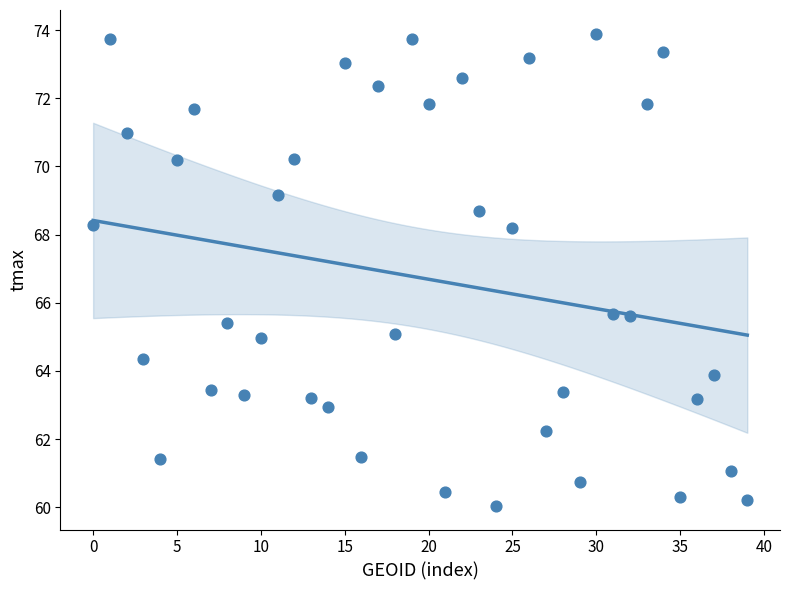

What is the range of Y values (max minus min)?

13.9